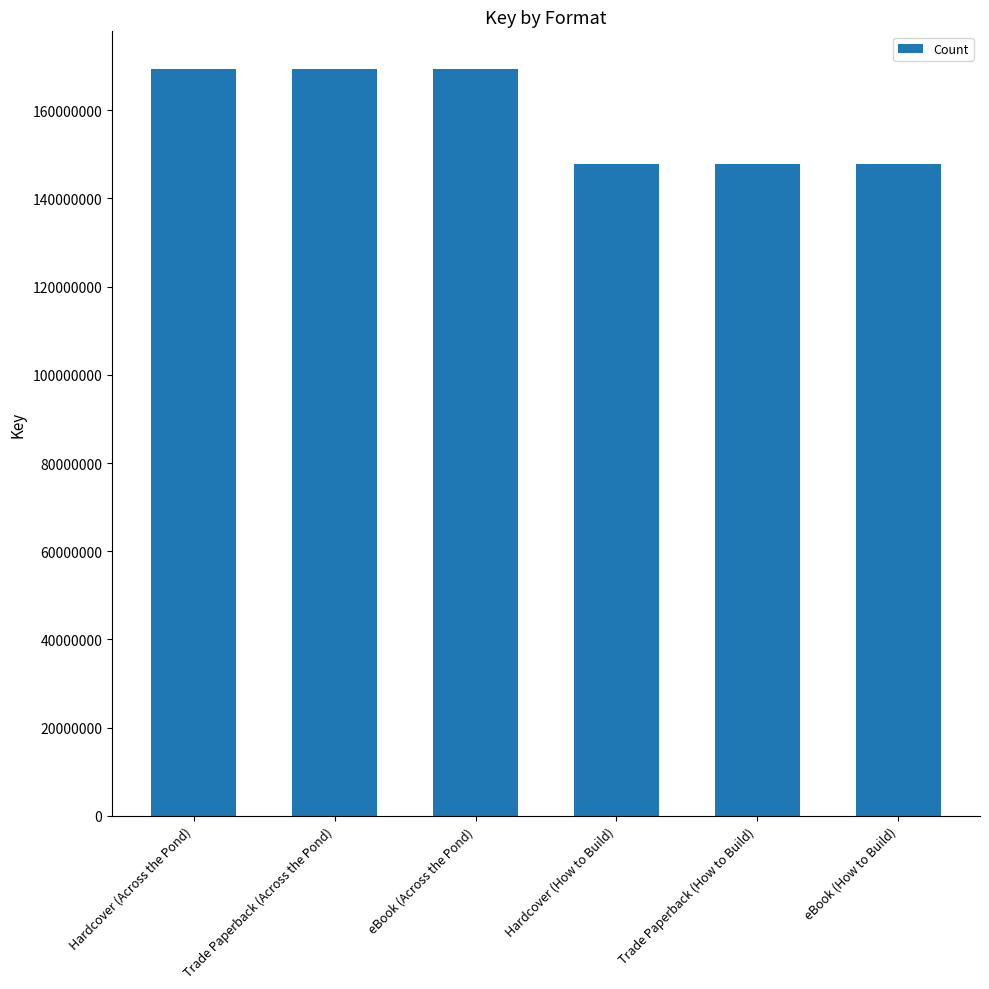

Reading left to right, extract all data points from this chart.

169430133	169430133	169430133	147785102	147785102	147785102